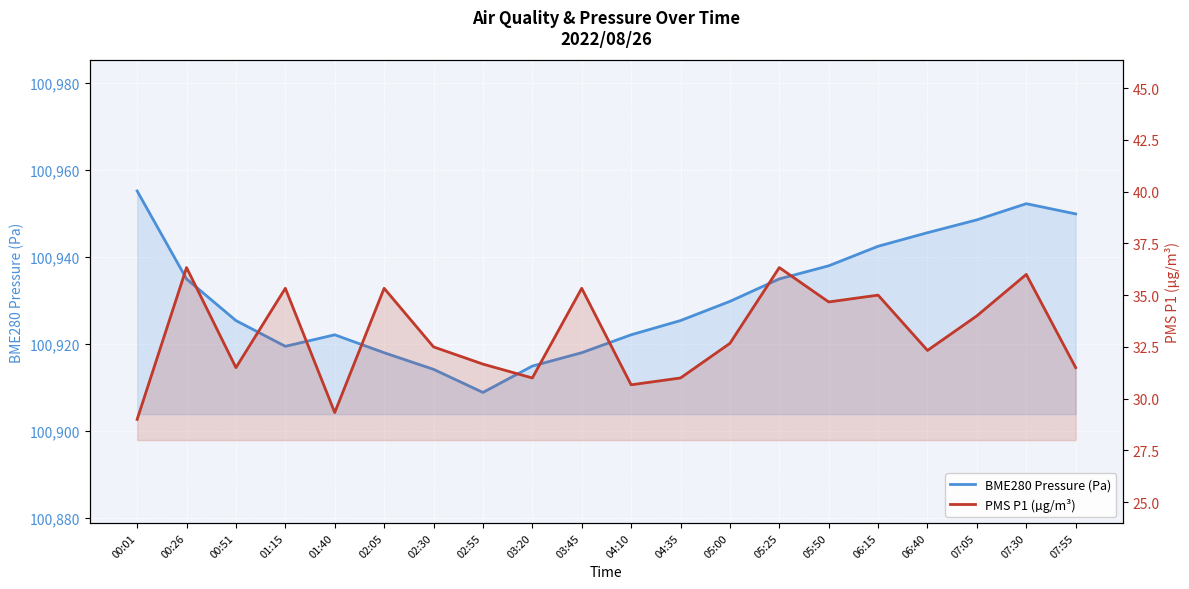

Reading left to right, what are all the values shown in this chart?

BME280 Pressure (Pa): 00:01=100955.2	00:26=100935.0	00:51=100925.4	01:15=100919.5	01:40=100922.2	02:05=100918.1	02:30=100914.2	02:55=100908.9	03:20=100915.0	03:45=100918.1	04:10=100922.2	04:35=100925.4	05:00=100929.9	05:25=100935.0	05:50=100938.0	06:15=100942.5	06:40=100945.6	07:05=100948.6	07:30=100952.3	07:55=100950.0
PMS P1 (µg/m³): 00:01=29.0	00:26=36.3	00:51=31.5	01:15=35.3	01:40=29.3	02:05=35.3	02:30=32.5	02:55=31.7	03:20=31.0	03:45=35.3	04:10=30.7	04:35=31.0	05:00=32.7	05:25=36.3	05:50=34.7	06:15=35.0	06:40=32.3	07:05=34.0	07:30=36.0	07:55=31.5